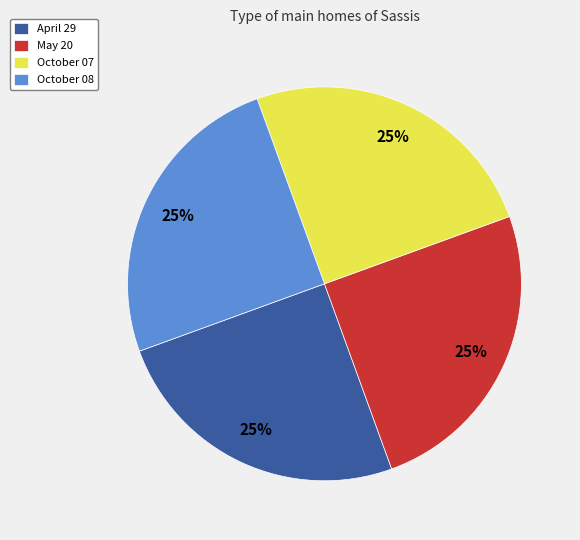

To the nearest percent, what is the average slice percentage?

25%